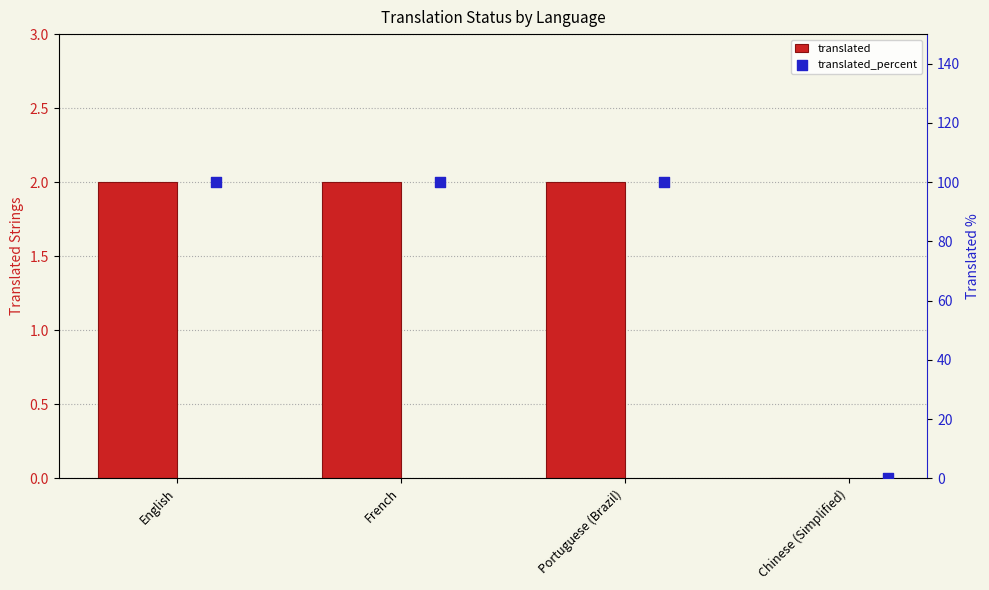

Is the value of translated_percent at Portuguese (Brazil) greater than the value of translated at French?

Yes